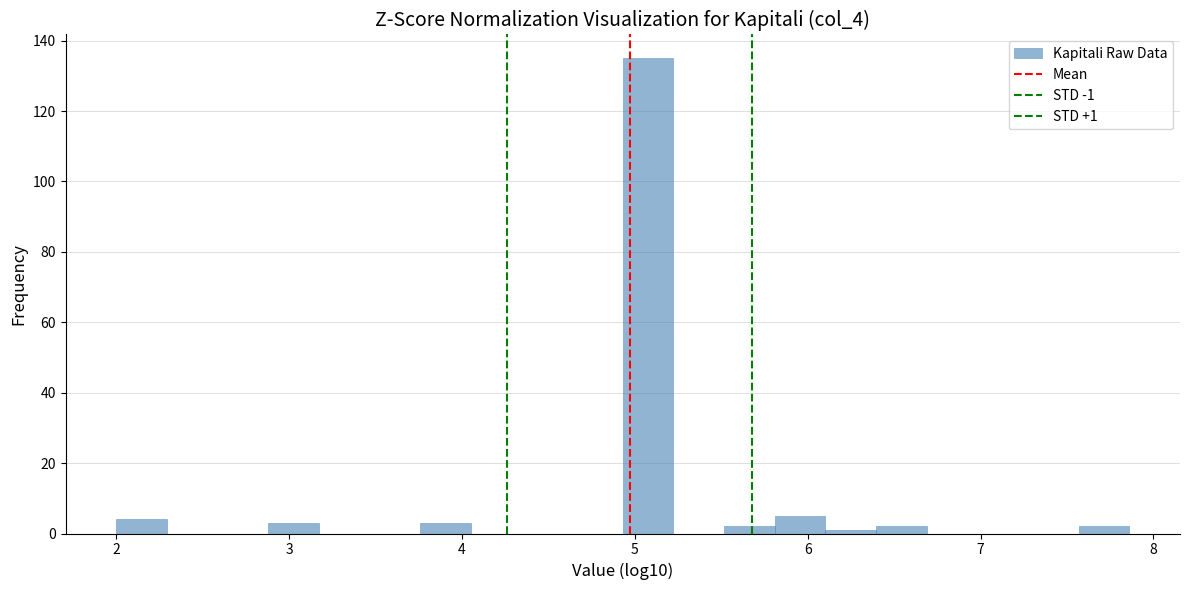

Read against the x-axis, roughly where is the centre of the tallest bar?

5.1